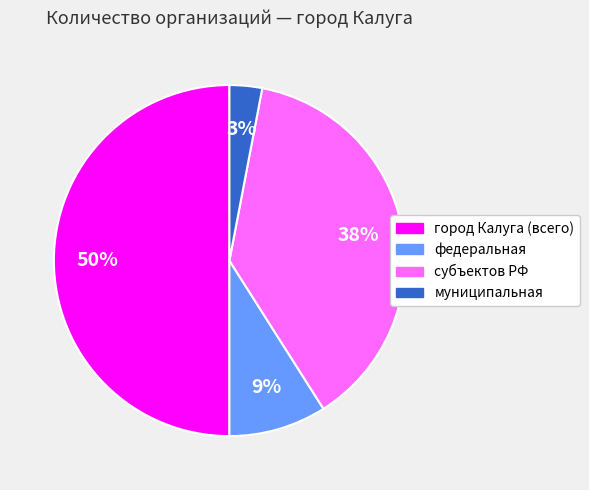

Rank the categories by value from lowest to highest.

муниципальная, федеральная, субъектов РФ, город Калуга (всего)